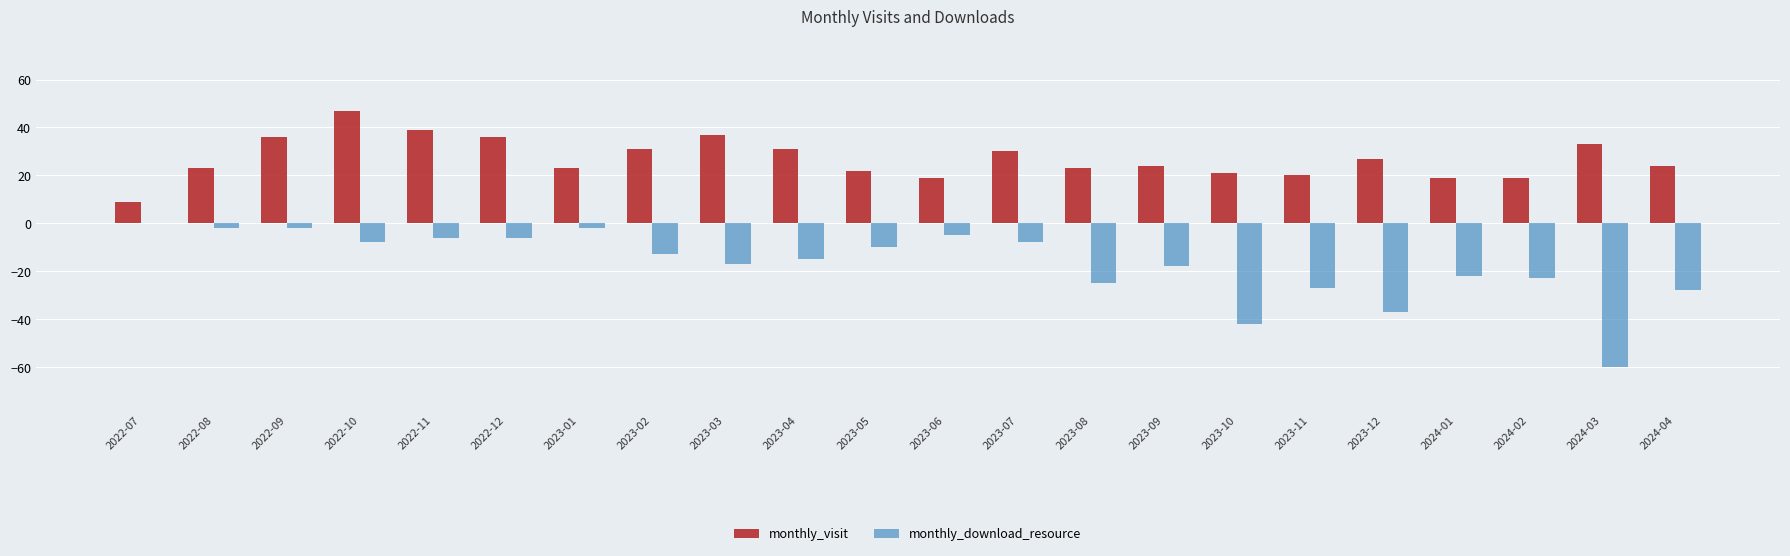

The value of monthly_download_resource at 2023-04 is -6. True or false?

False